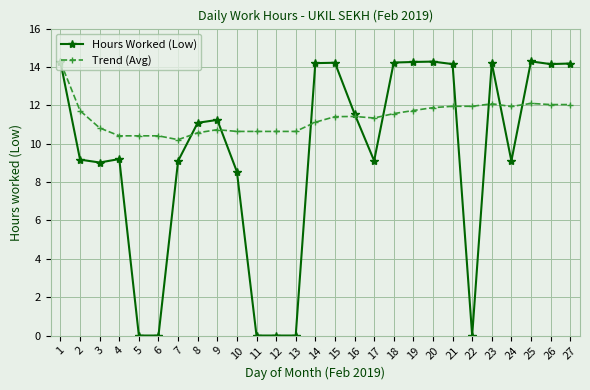

At 12, list the series in order from largest to smallest.

Trend (Avg), Hours Worked (Low)